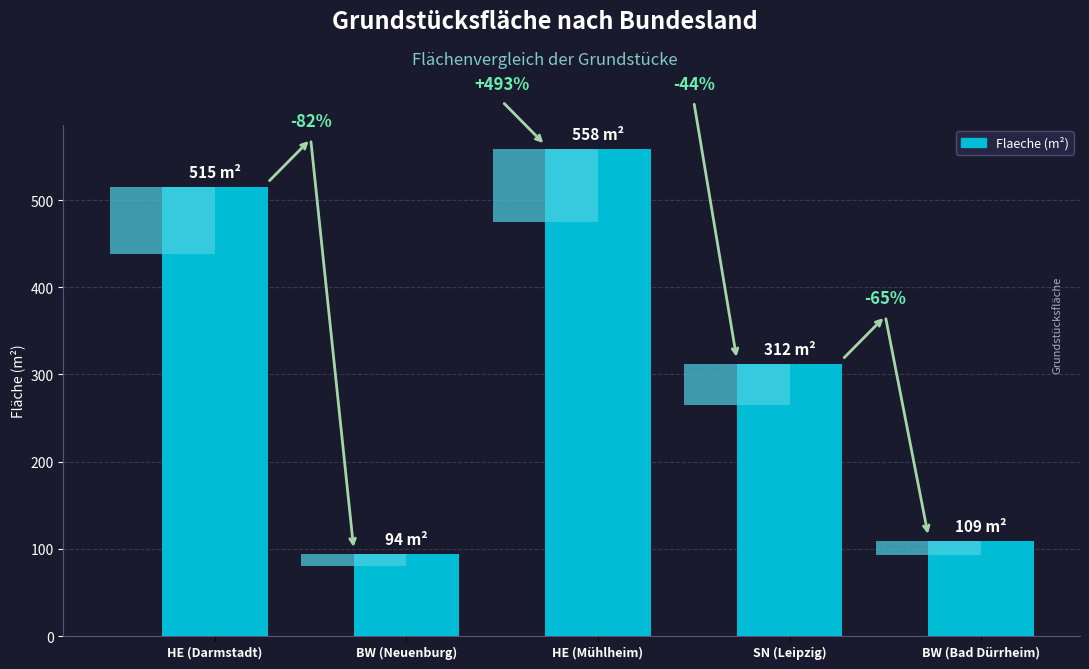

How many categories are shown in the chart?

5